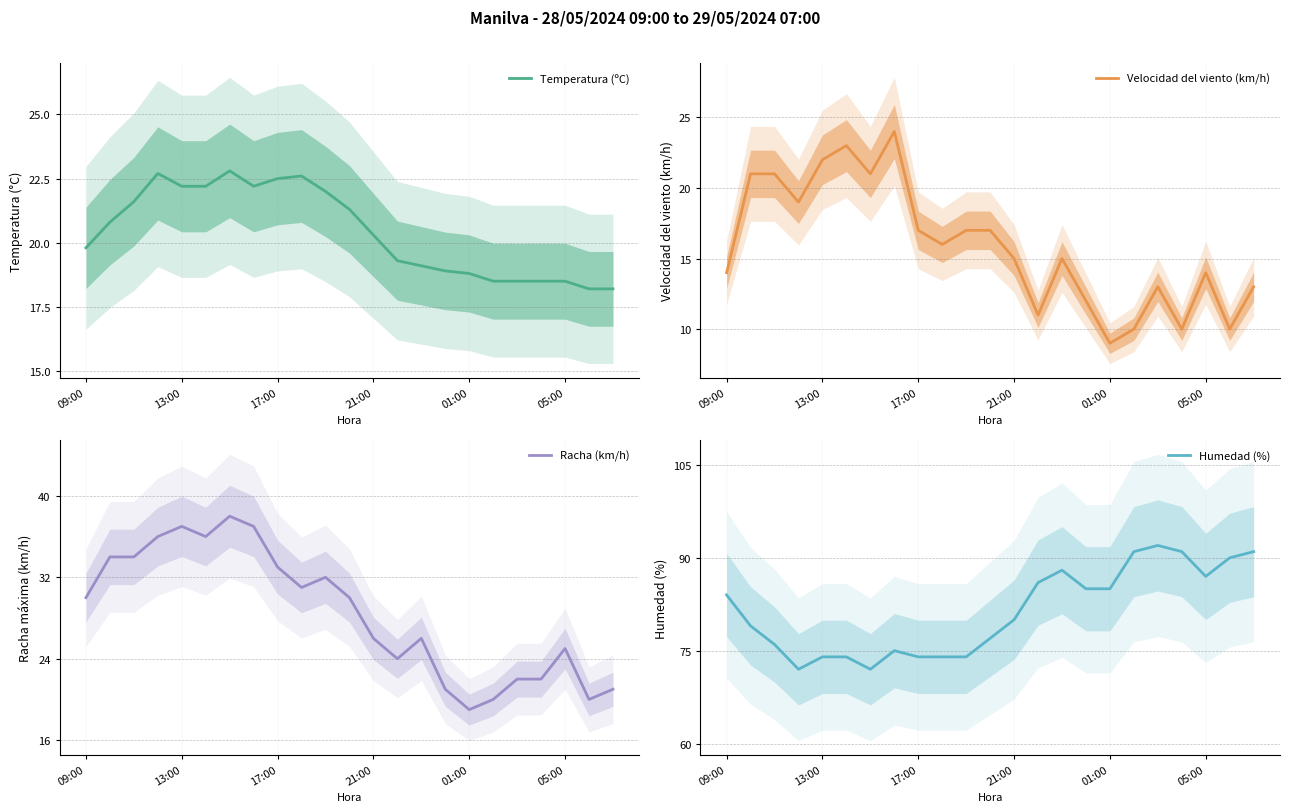

How many lines are shown in the chart?

4